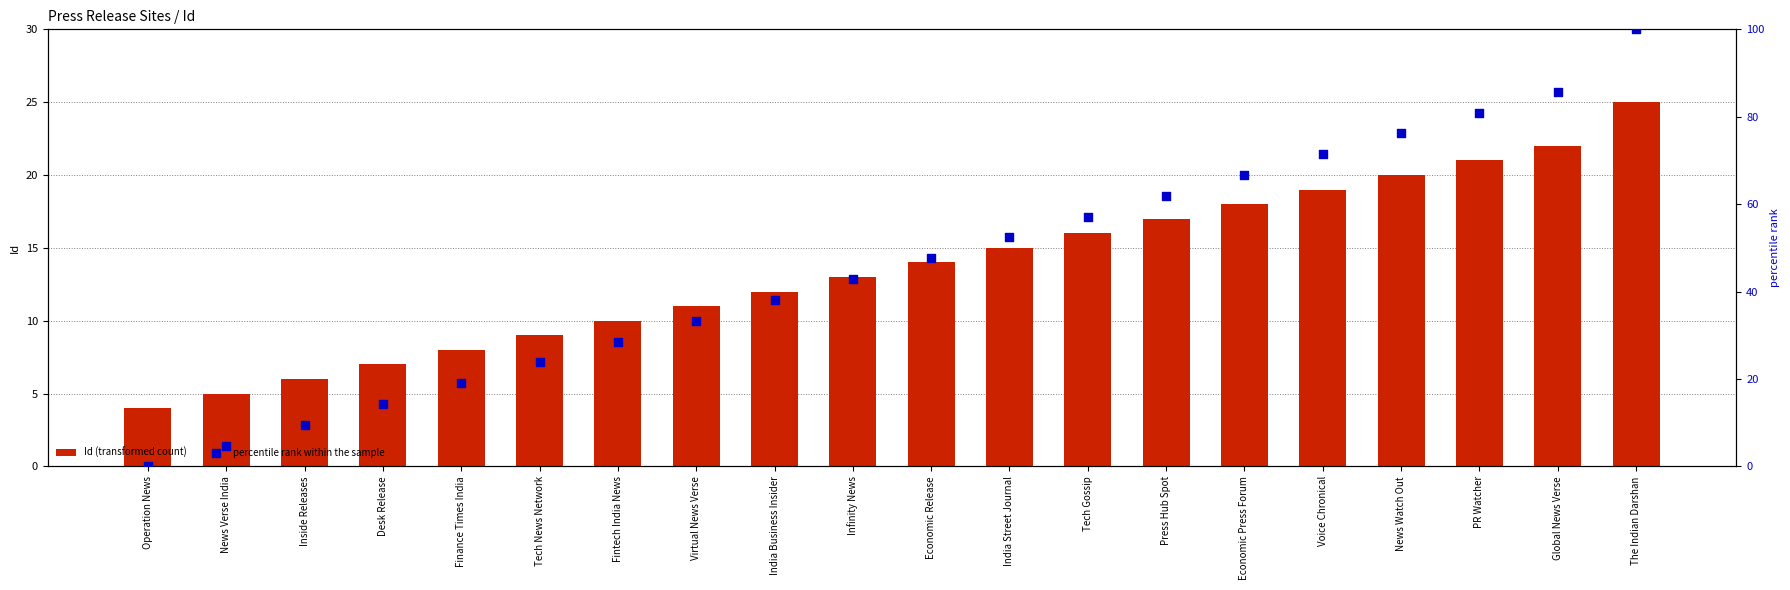

Which series contains the highest Y value?

percentile rank within the sample